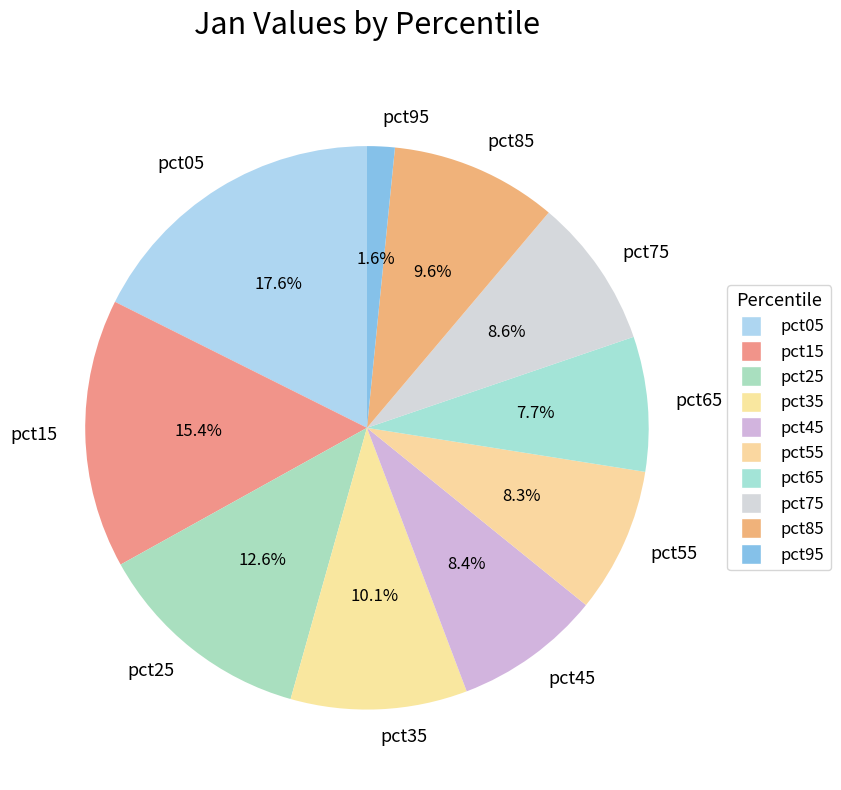

Between pct55 and pct35, which is larger?

pct35